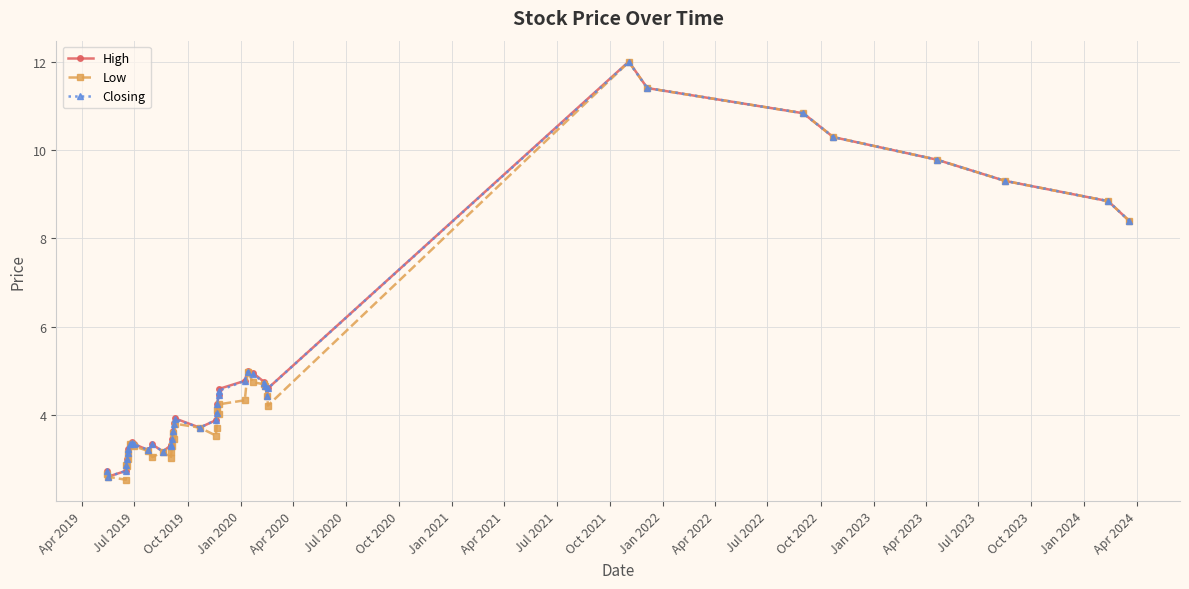

True or false: High has more than 2 interior local peaks.

True